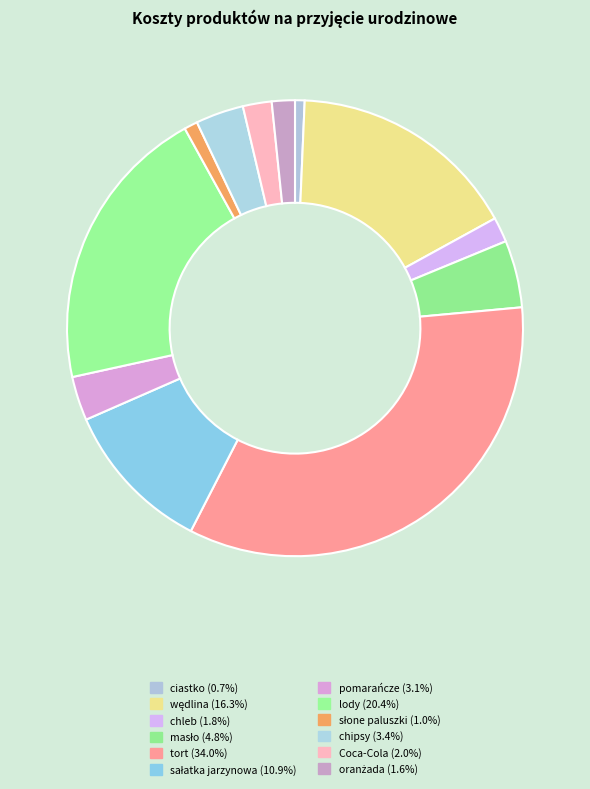

How many segments does this pie chart have?

12